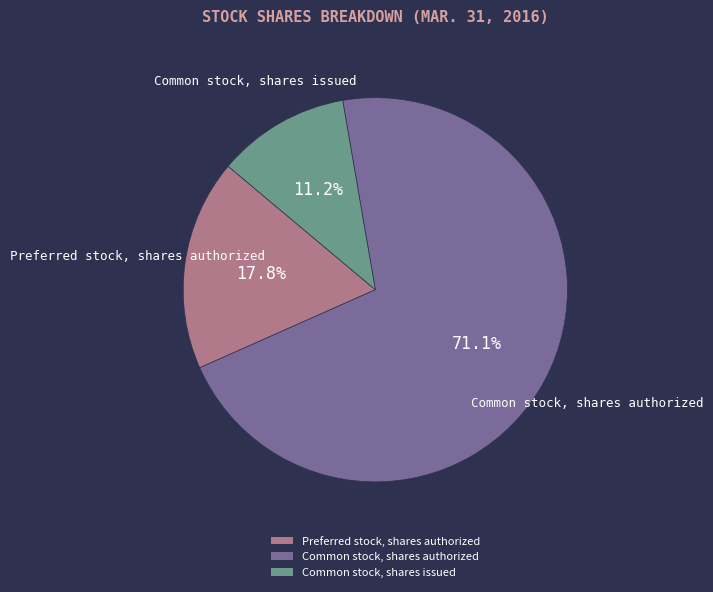

Which slice represents more than half of the pie?

Common stock, shares authorized